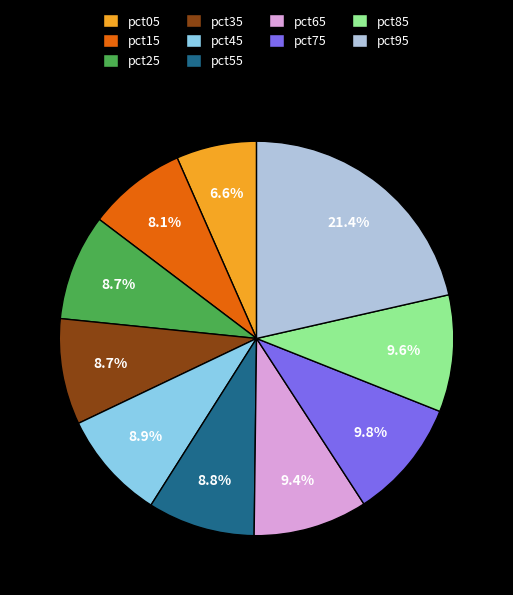

What percentage do pct25 and pct05 together represent?

15.3%